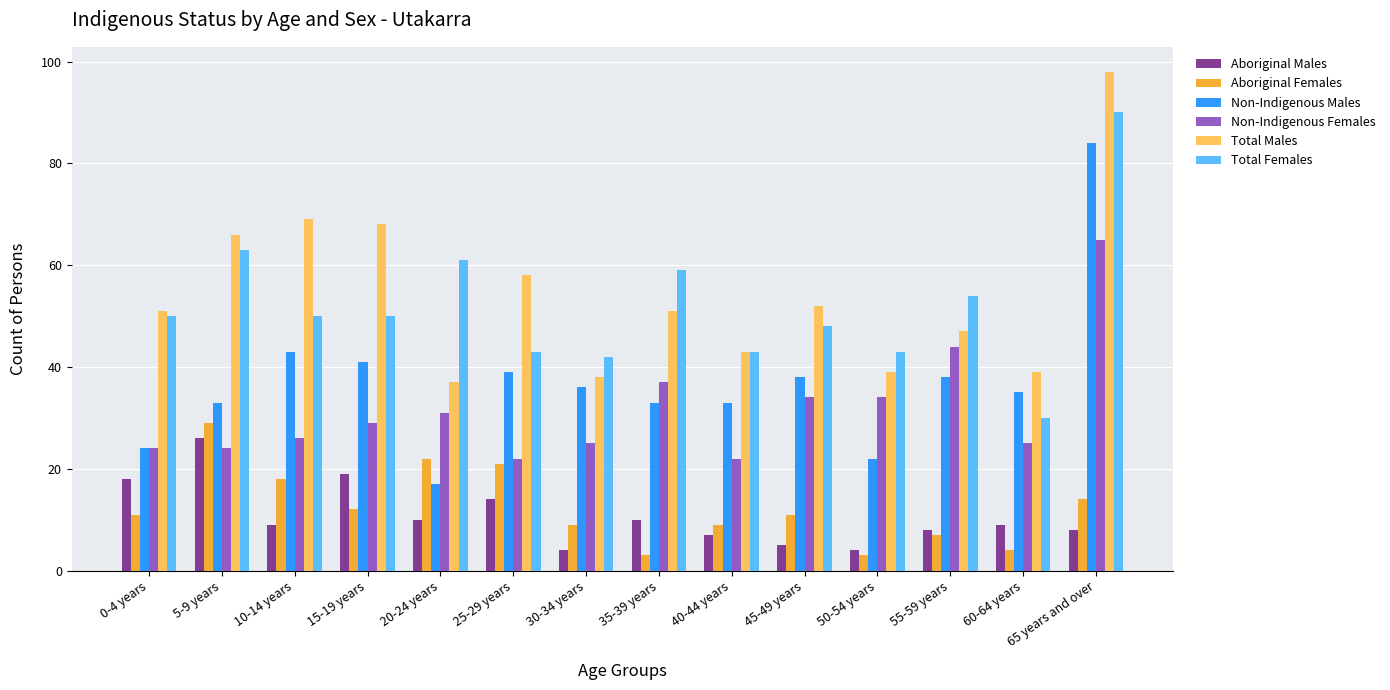

Rank the series at 65 years and over from lowest to highest value.

Aboriginal Males, Aboriginal Females, Non-Indigenous Females, Non-Indigenous Males, Total Females, Total Males